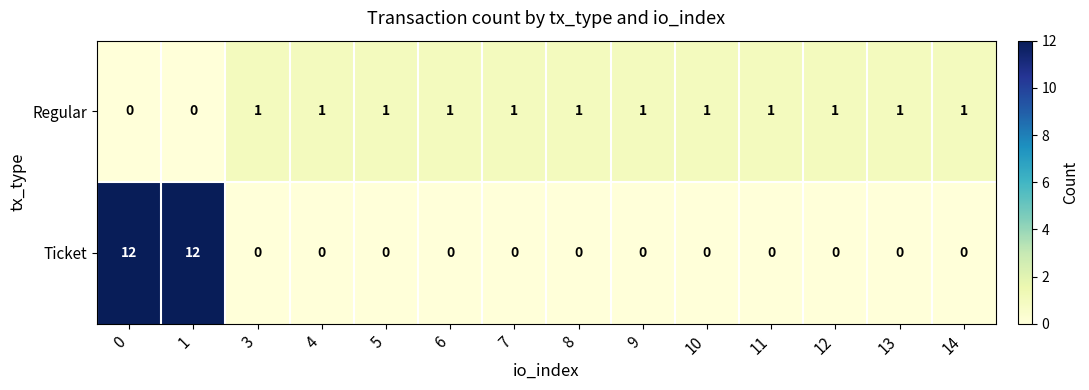

What is the total value across all series at 13?

1